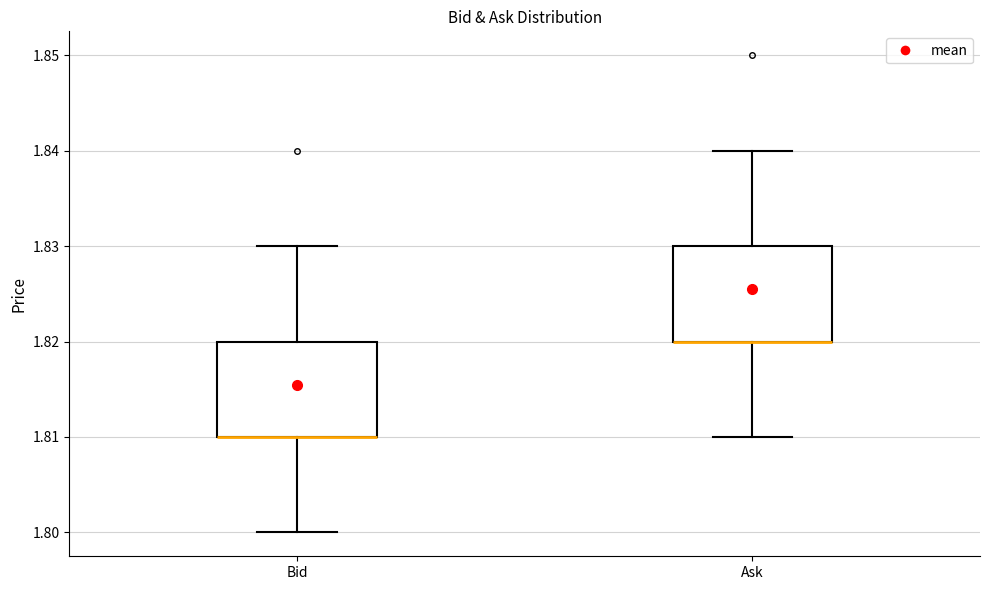

Where does the upper whisker of the box for Bid end on the y-axis? The values are not printed on the chart, so give them approximately, as read against the axis.

1.83